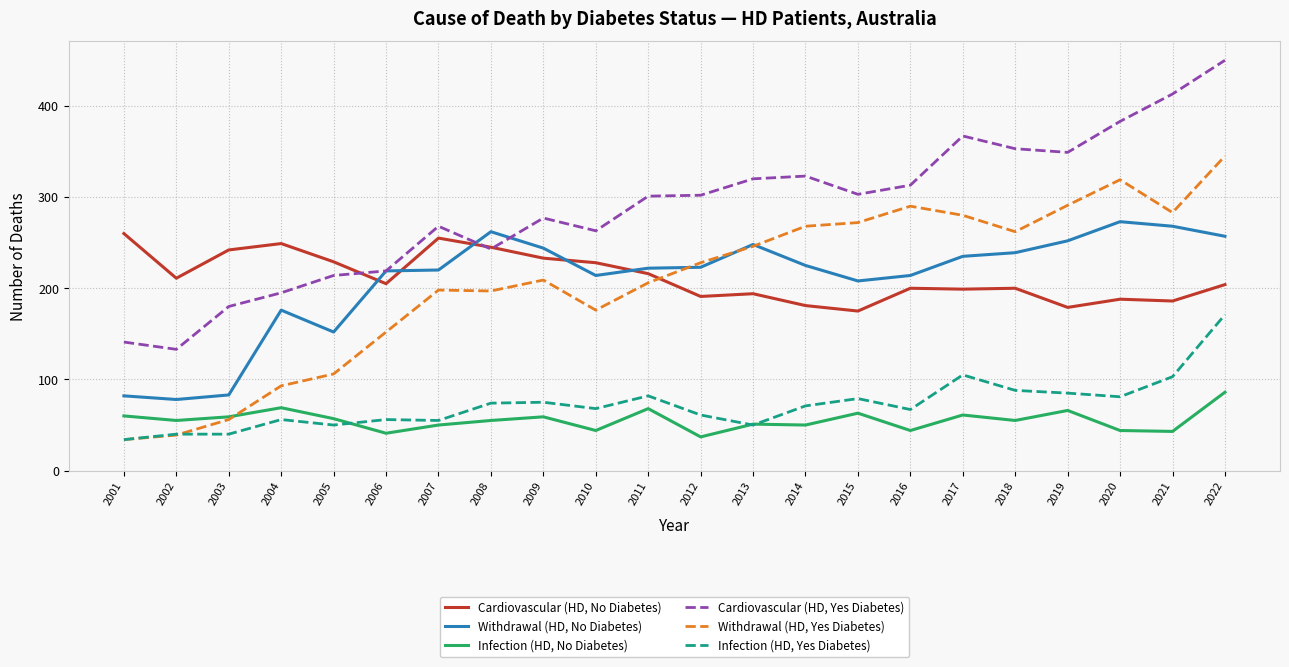

Where is the first local maximum for Withdrawal (HD, No Diabetes)?

2004